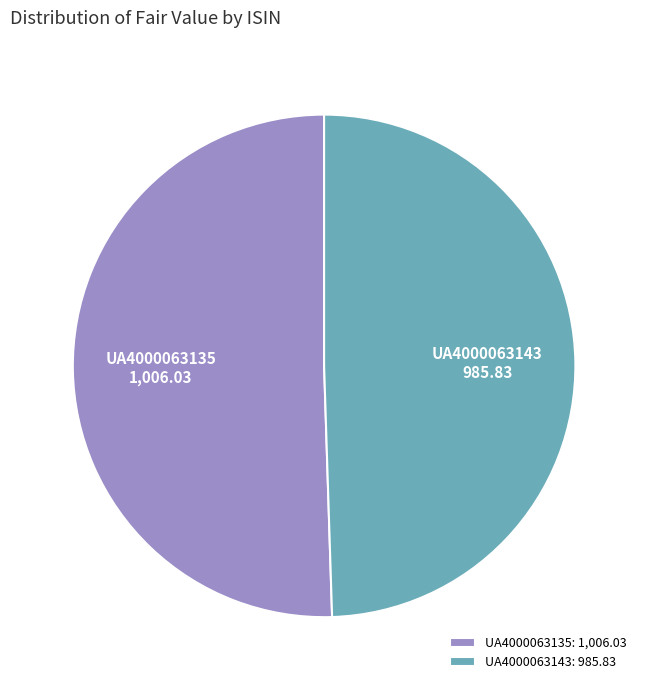

Approximately how many times larger is the value at UA4000063143 compared to UA4000063135?

1.0